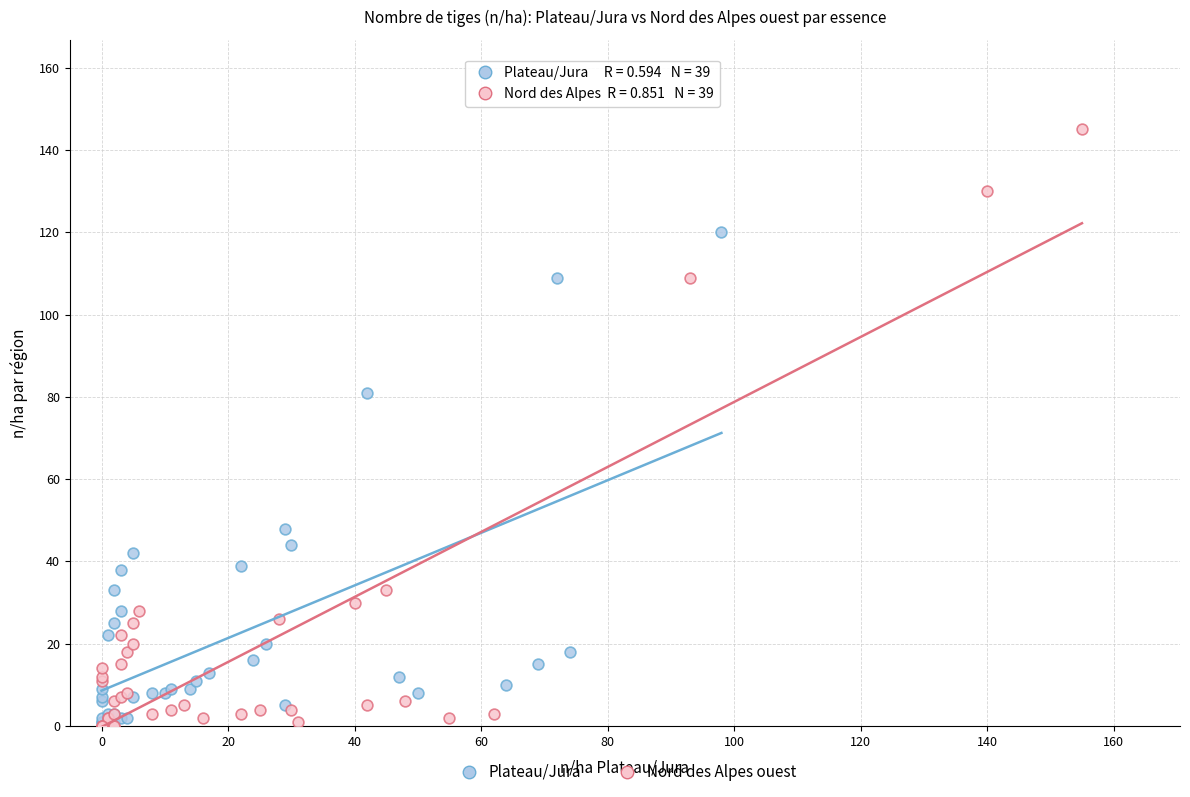

Which series reaches the maximum Y coordinate?

Nord des Alpes ouest